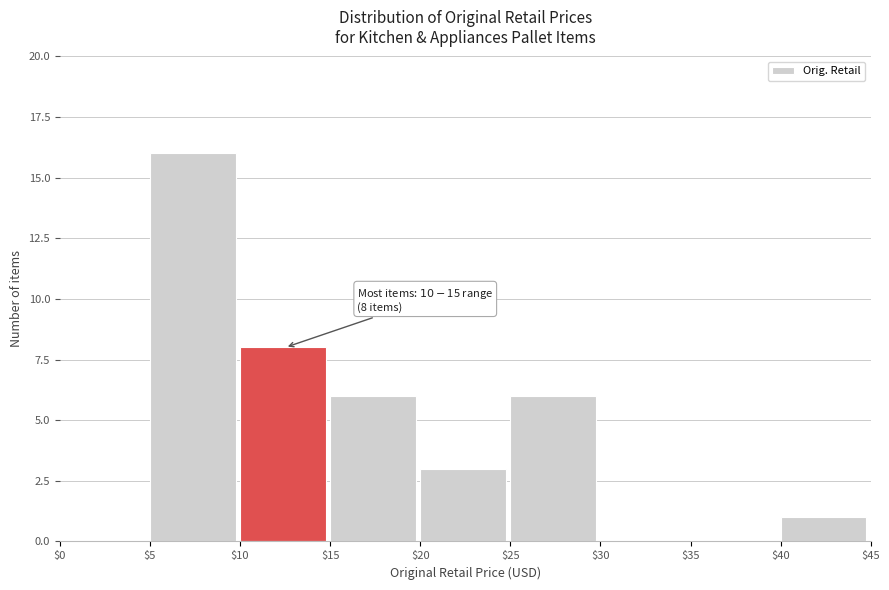

Which range on the x-axis has the tallest bar?

$5 to $10